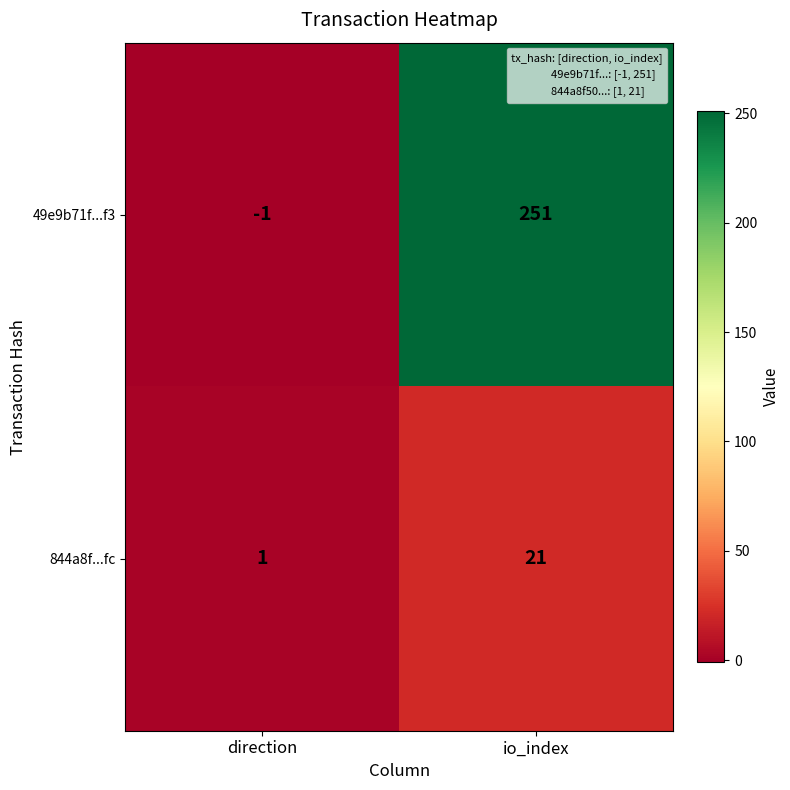

What is the sum of the 844a8f...fc values at direction and io_index?

22